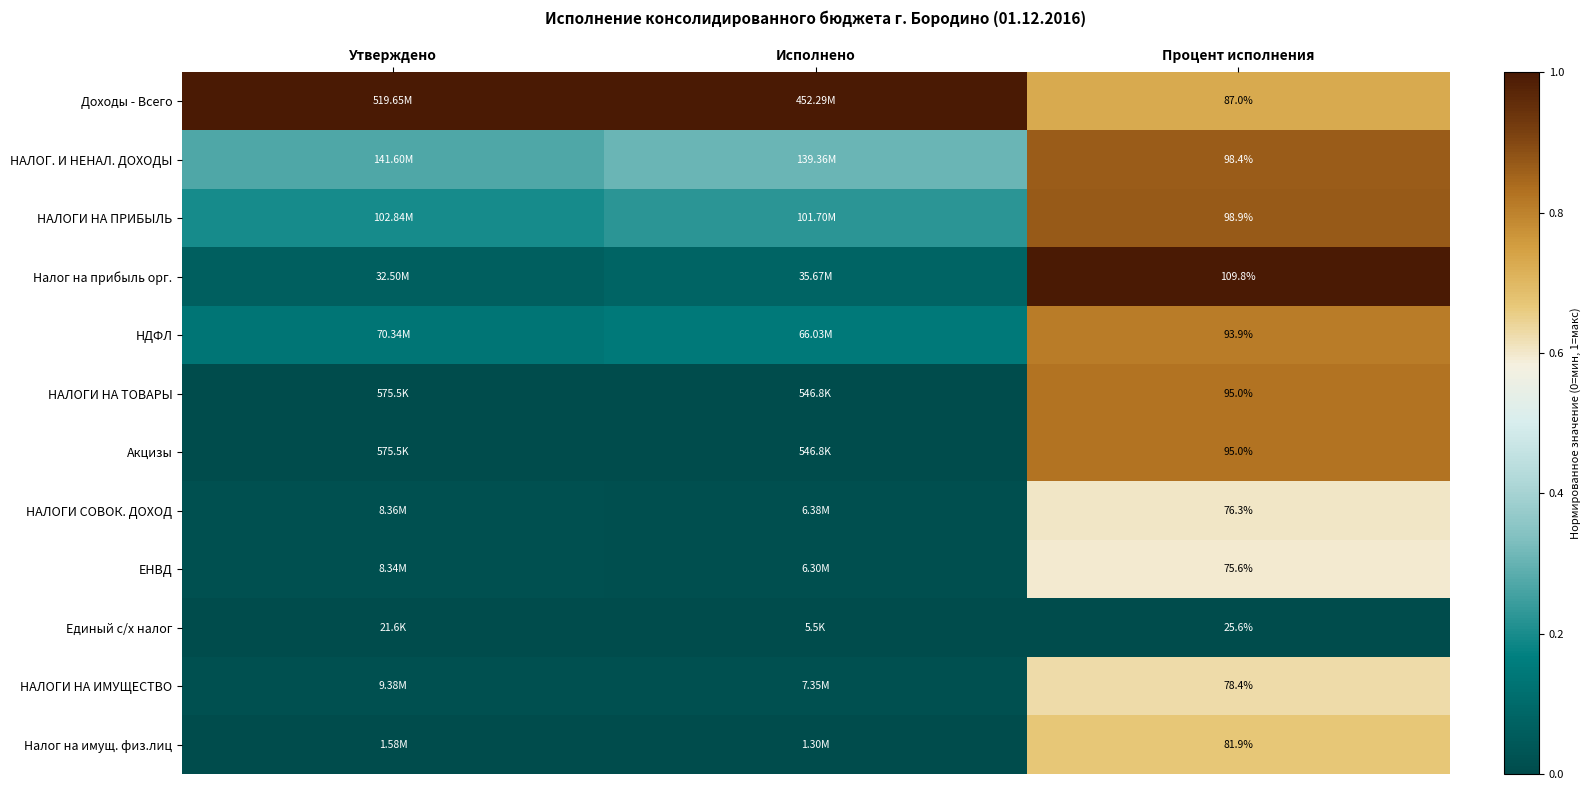

Rank the series by their maximum value, from lowest to highest.

Единый с/х налог, ЕНВД, НАЛОГИ СОВОК. ДОХОД, НАЛОГИ НА ИМУЩЕСТВО, Налог на имущ. физ.лиц, НДФЛ, НАЛОГИ НА ТОВАРЫ, Акцизы, НАЛОГ. И НЕНАЛ. ДОХОДЫ, НАЛОГИ НА ПРИБЫЛЬ, Доходы - Всего, Налог на прибыль орг.